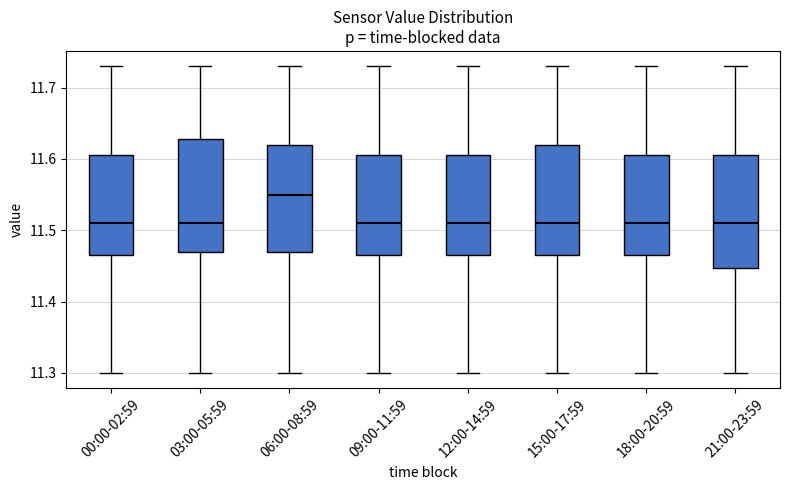

Where does the upper whisker of the box for 21:00-23:59 end on the y-axis? The values are not printed on the chart, so give them approximately, as read against the axis.

11.73